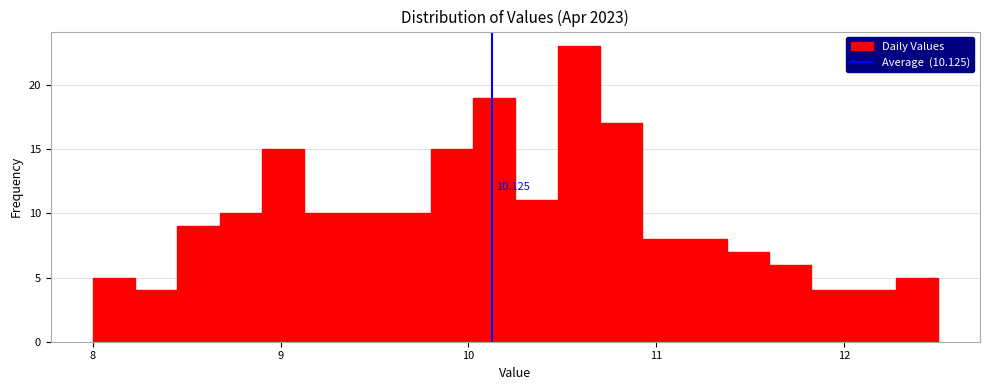

Around what value on the x-axis is the tallest bar? Give the approximate position of its centre, as read against the axis.

10.6